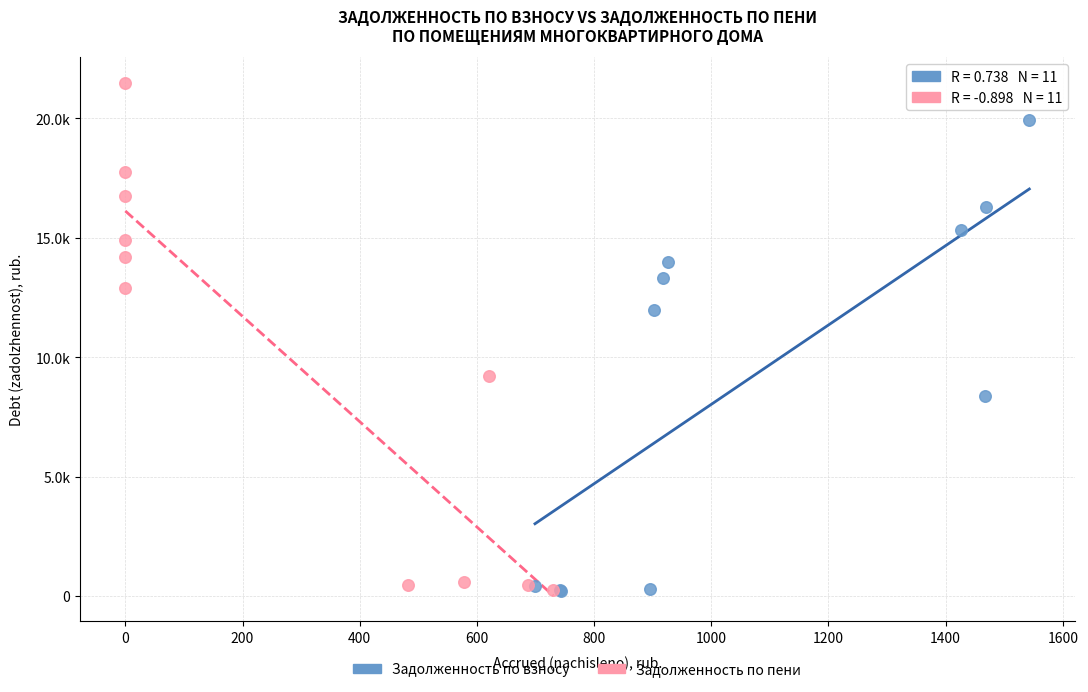

What are all the series names shown in the legend?

Задолженность по взносу, Задолженность по пени